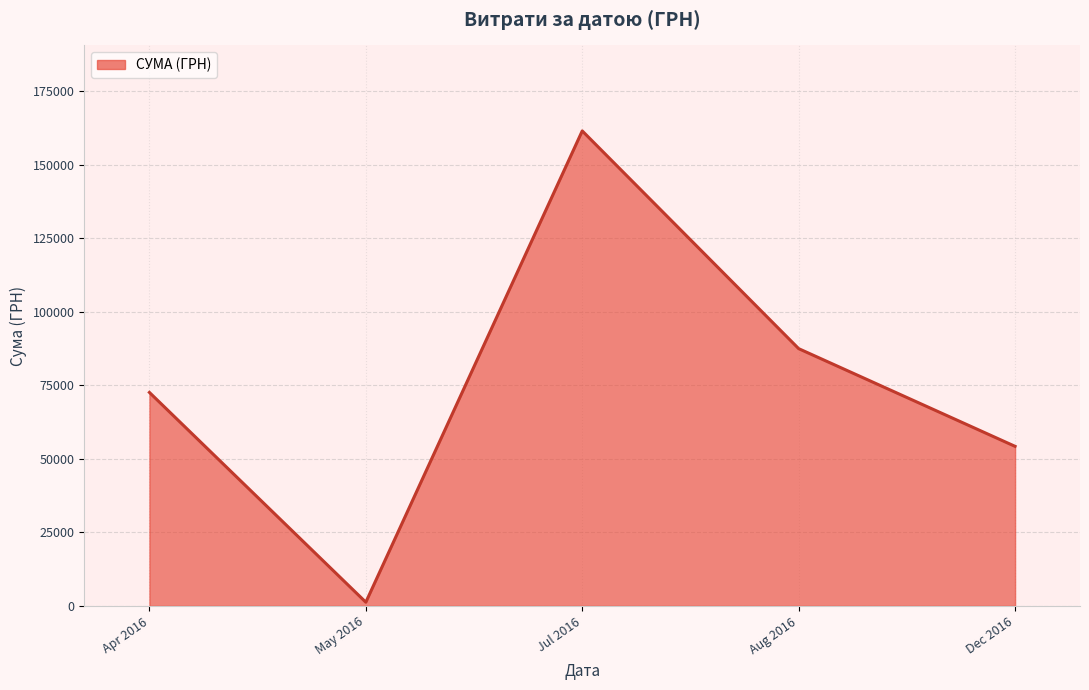

Which category has the highest value across all series?

Jul 2016